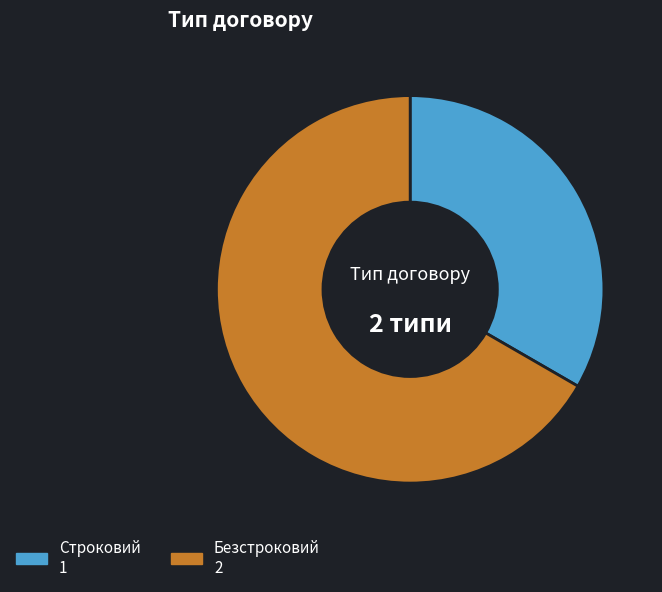

Approximately how many times larger is the value at Безстроковий compared to Строковий?

2.0